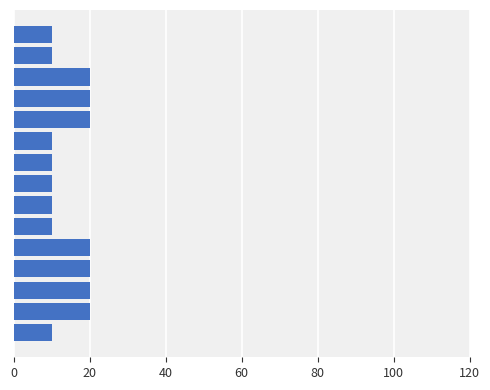

What is the difference between the maximum and minimum values?

10